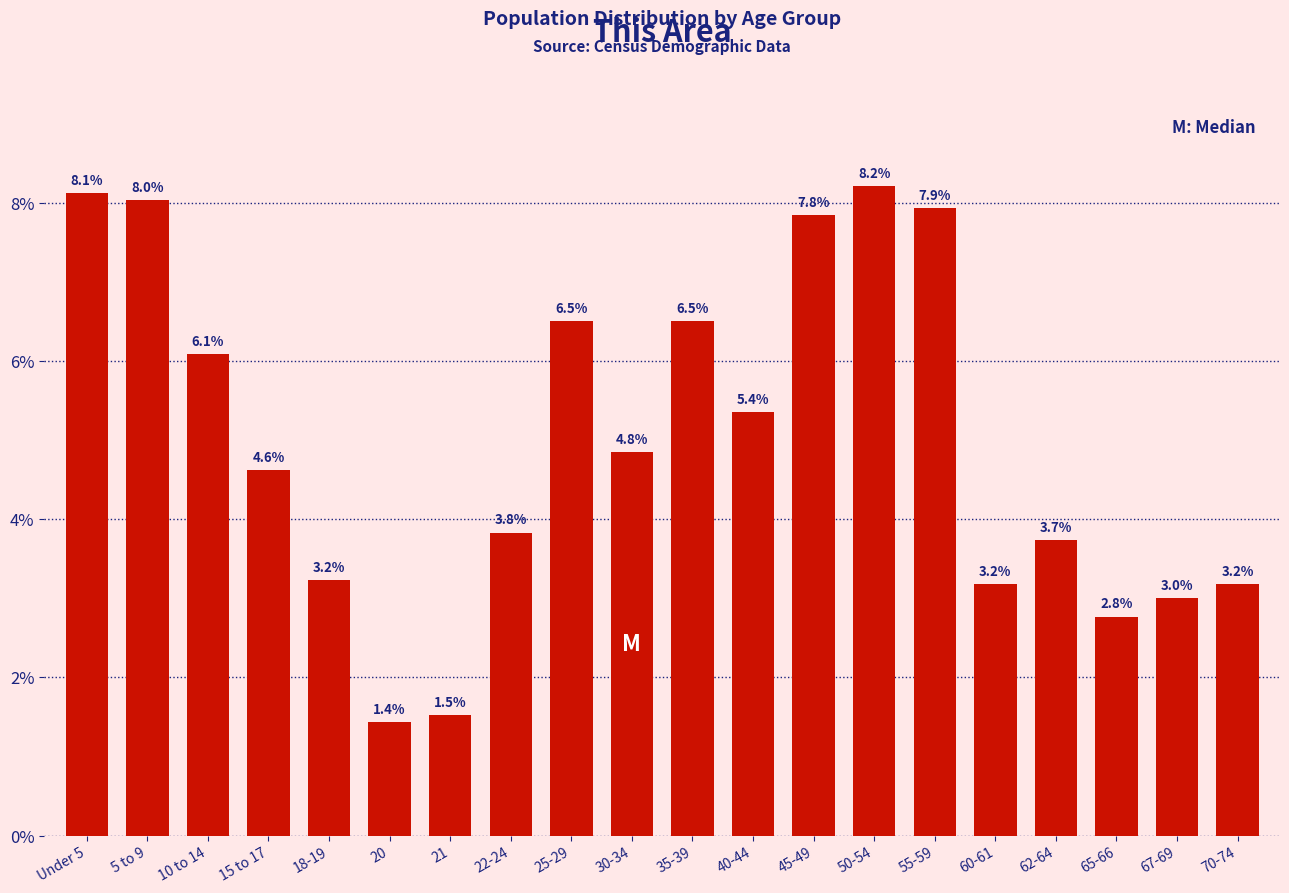

Reading right to left, transcribe all the data shown in this chart.

3.2	3.0	2.8	3.7	3.2	7.9	8.2	7.8	5.4	6.5	4.8	6.5	3.8	1.5	1.4	3.2	4.6	6.1	8.0	8.1